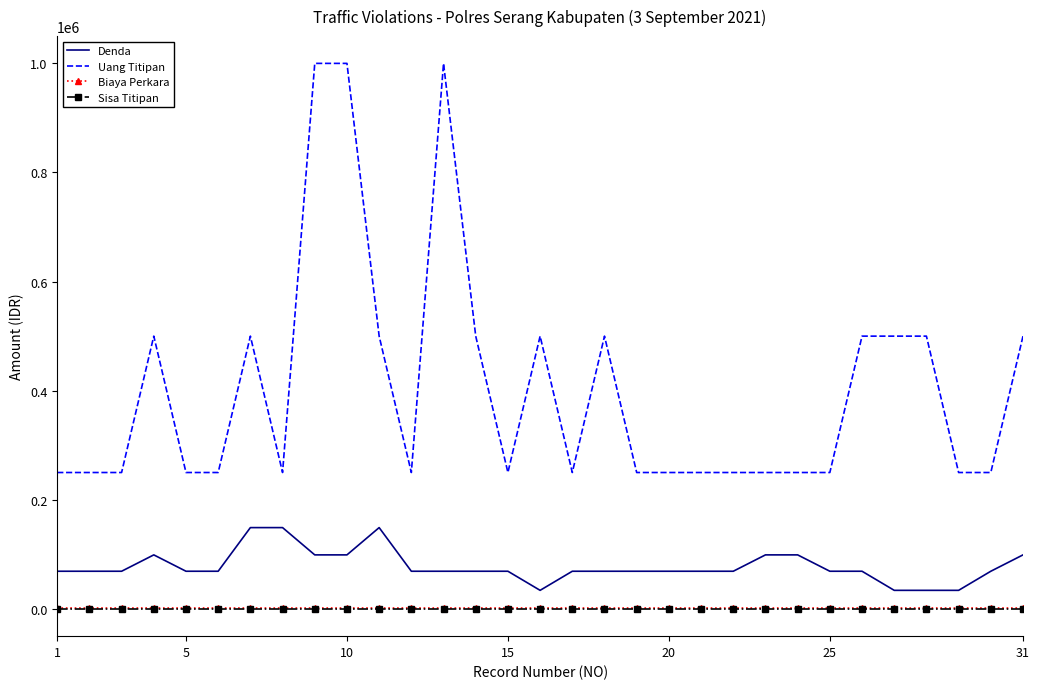

Which series has the widest spread of values?

Uang Titipan